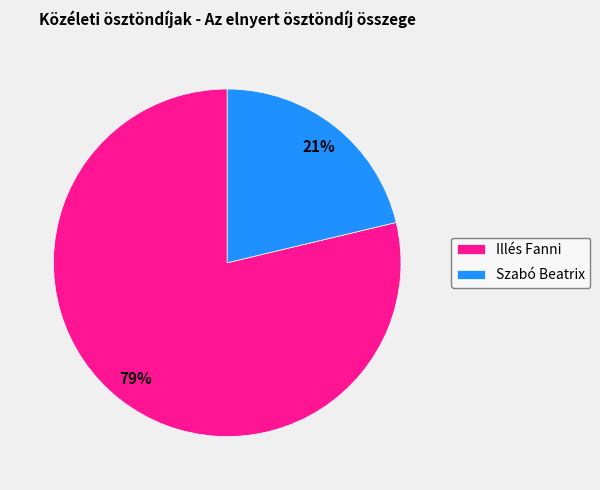

Which has a higher value, Szabó Beatrix or Illés Fanni?

Illés Fanni